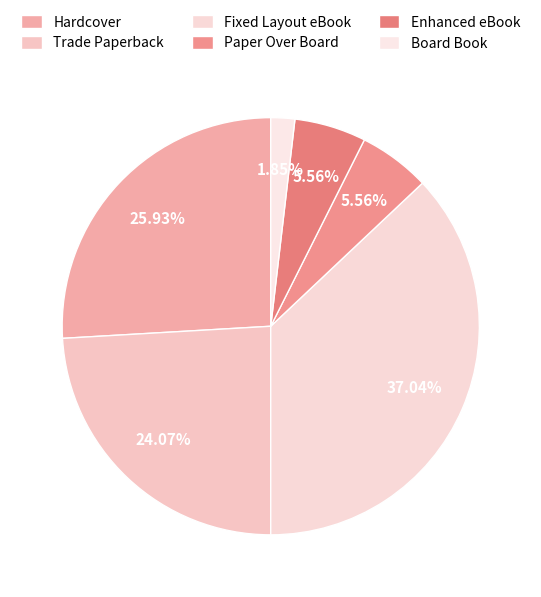

Is there a majority slice in this chart?

No